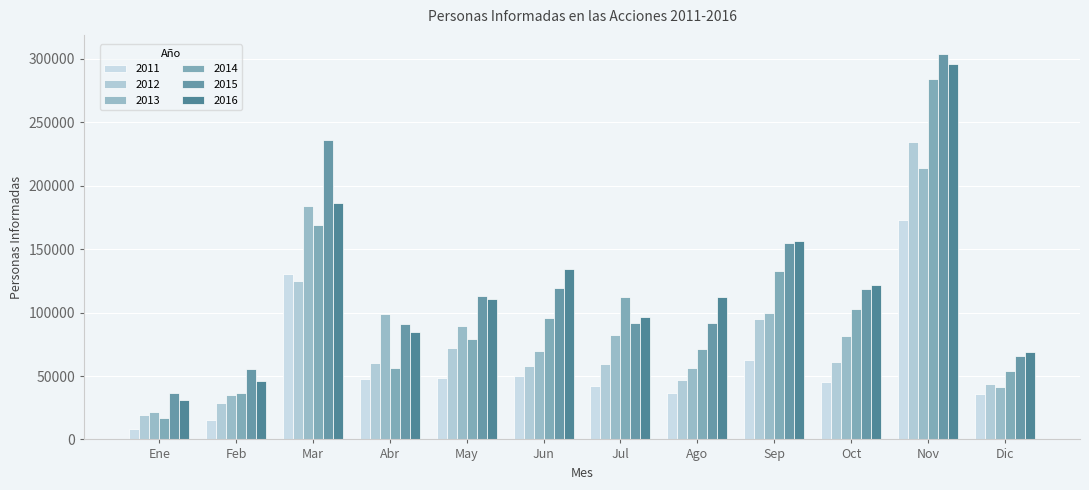

Is the value of 2013 at Dic greater than the value of 2015 at May?

No